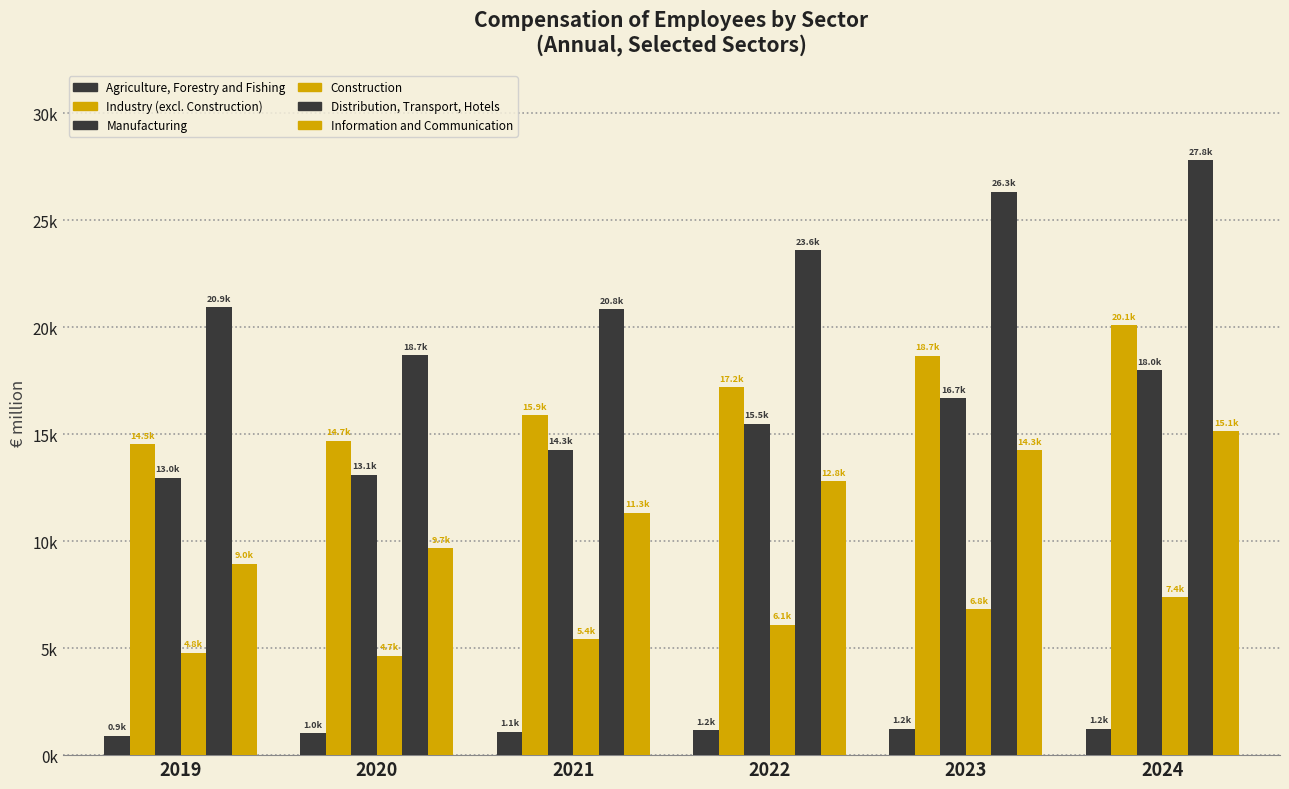

At 2019, list the series in order from smallest to largest.

Agriculture, Forestry and Fishing, Construction, Information and Communication, Manufacturing, Industry (excl. Construction), Distribution, Transport, Hotels